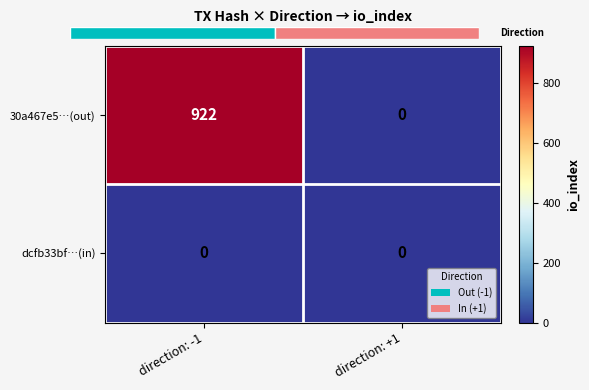

The value of 30a467e5…(out) at direction: -1 is 392. True or false?

False